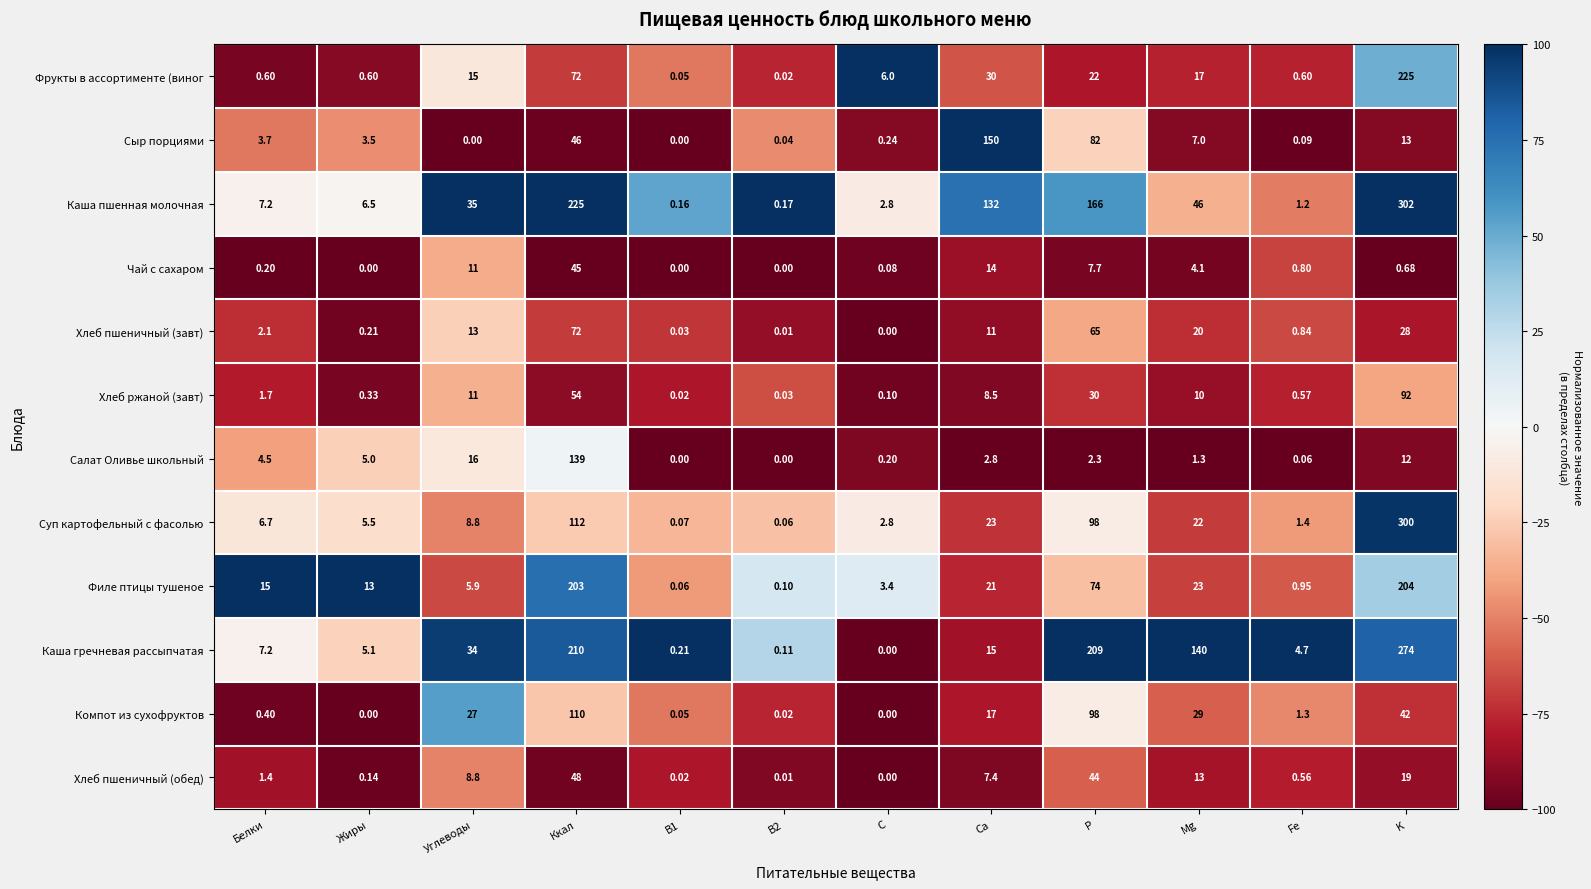

Which series has the largest range (max minus min)?

Каша пшенная молочная